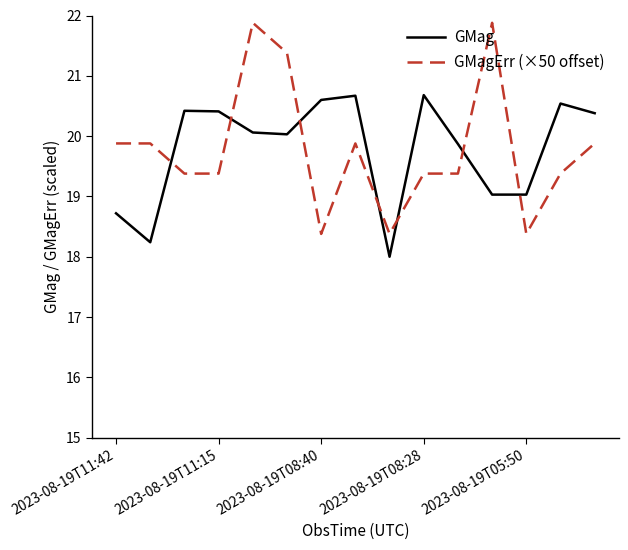

What is the smallest value displayed?

18.0